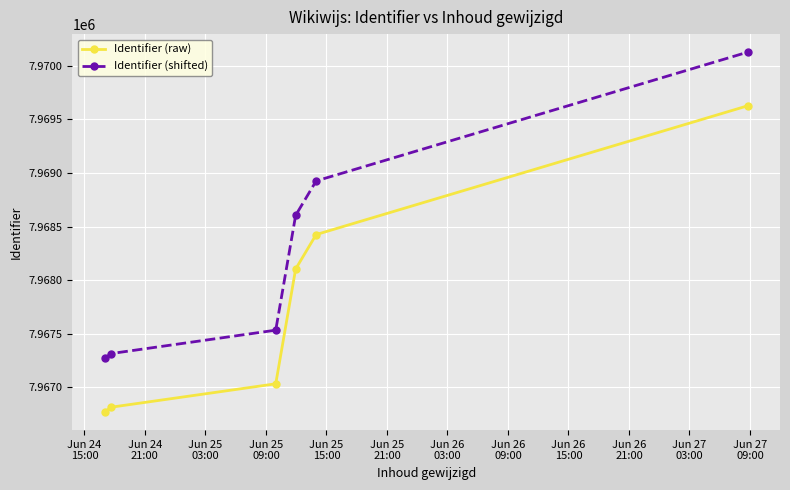

What is the difference between the maximum and second lowest values in the Identifier (shifted) series?

2810